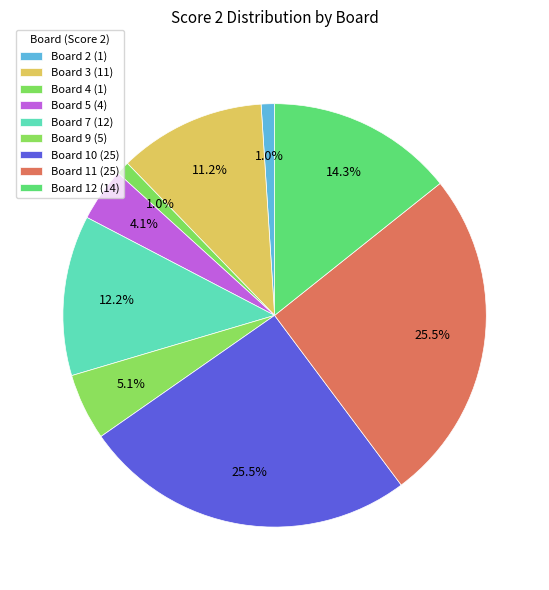

How many segments does this pie chart have?

9